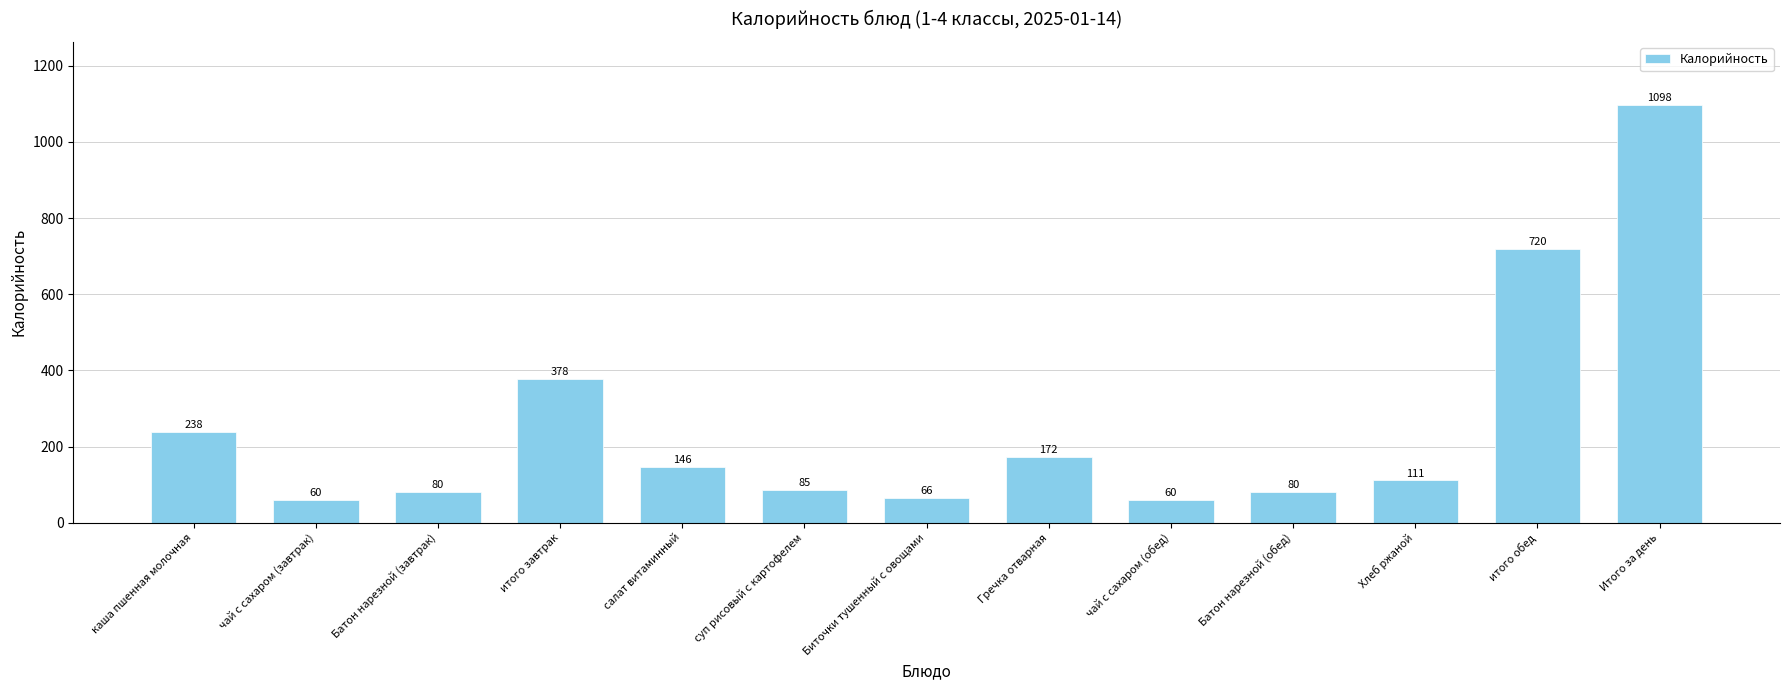

What is the difference between the values at Гречка отварная and итого завтрак?

206